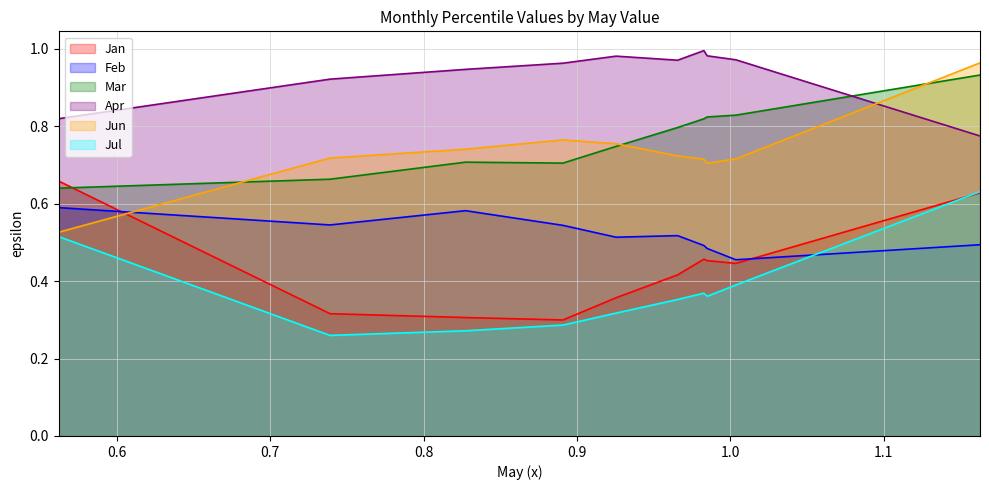

How many intersections are there between Mar and Jan?

1